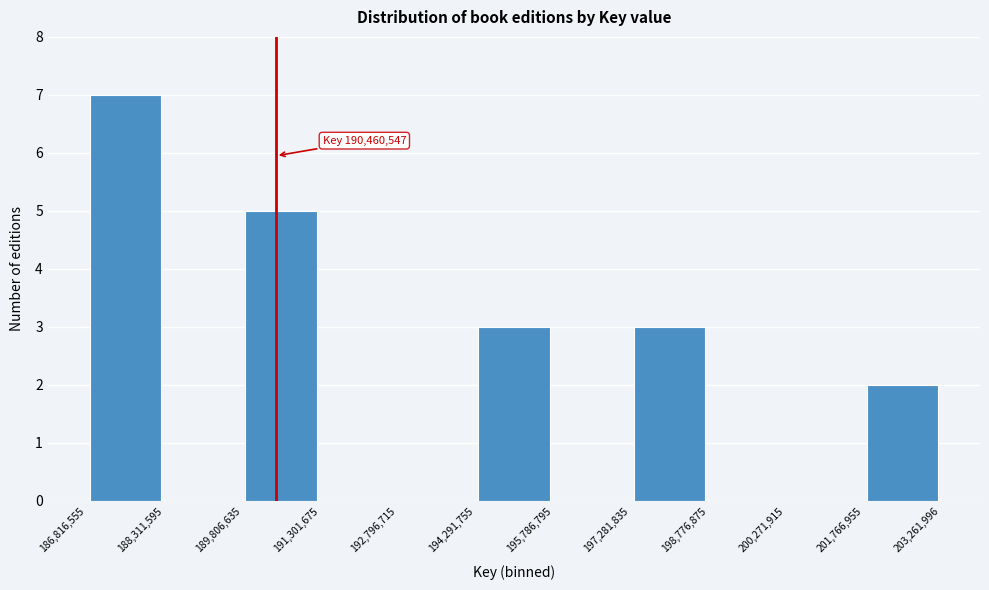

Over which range of the x-axis is the bar tallest?

186,816,555 to 188,311,595